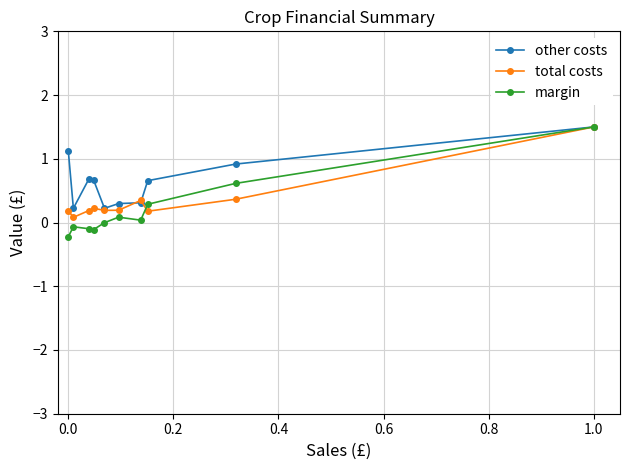

Which series has the largest range (max minus min)?

margin